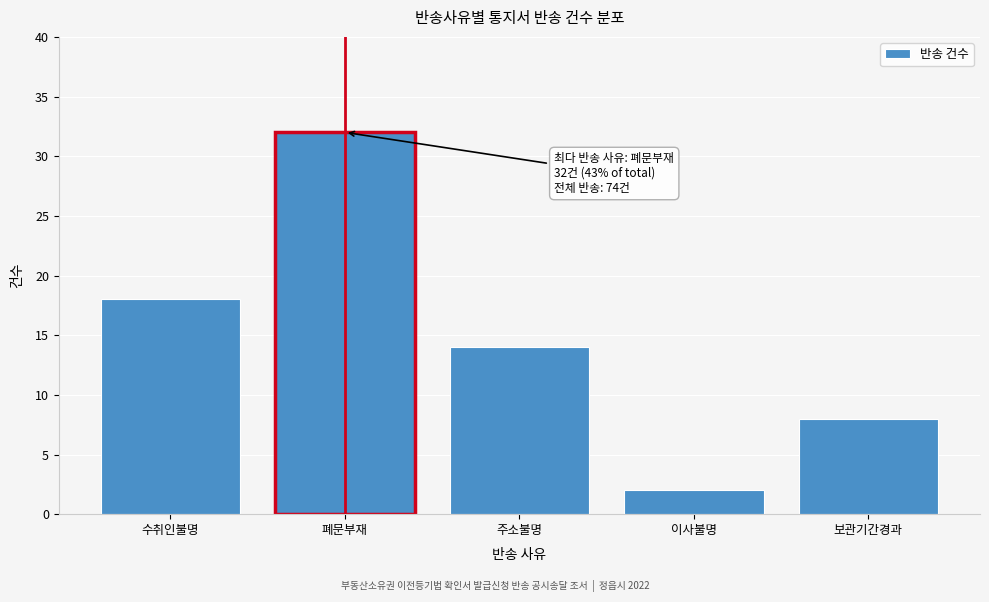

Reading left to right, transcribe all the data shown in this chart.

수취인불명=18	폐문부재=32	주소불명=14	이사불명=2	보관기간경과=8